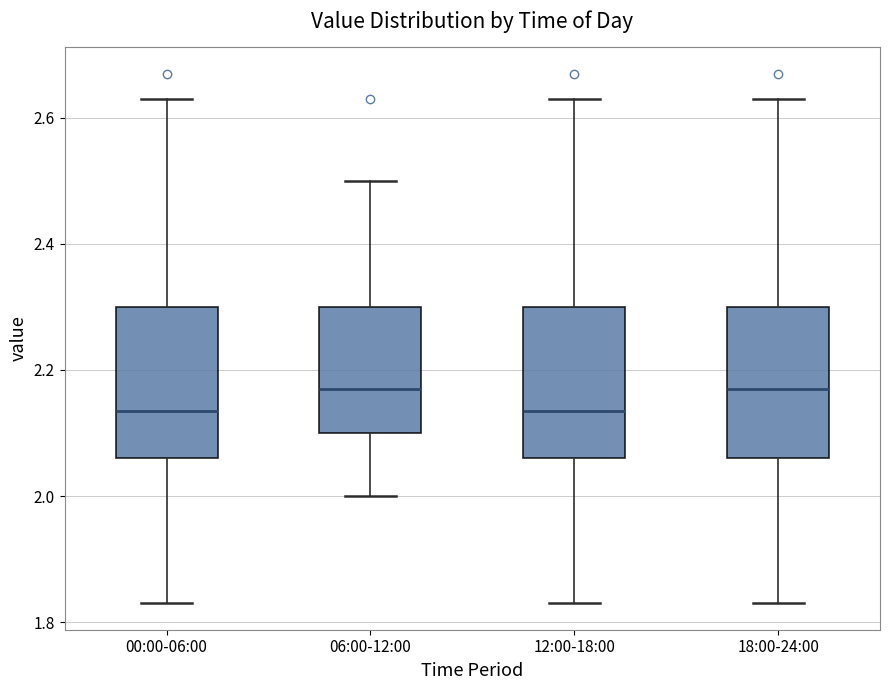

Where does the lower whisker of the box for 06:00-12:00 end on the y-axis? The values are not printed on the chart, so give them approximately, as read against the axis.

2.00